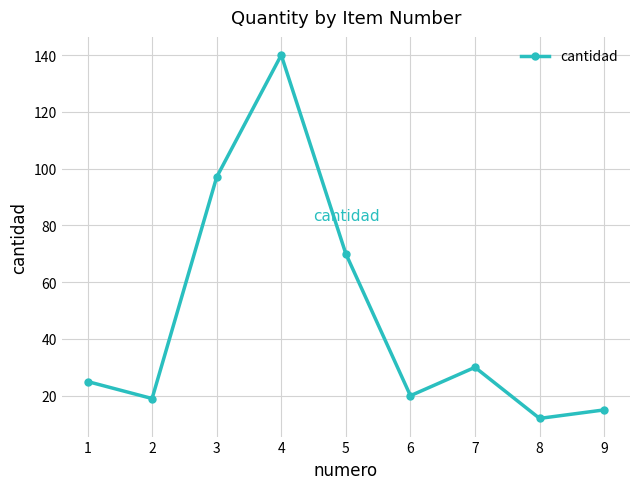

True or false: the data shows 20 at 8.

False